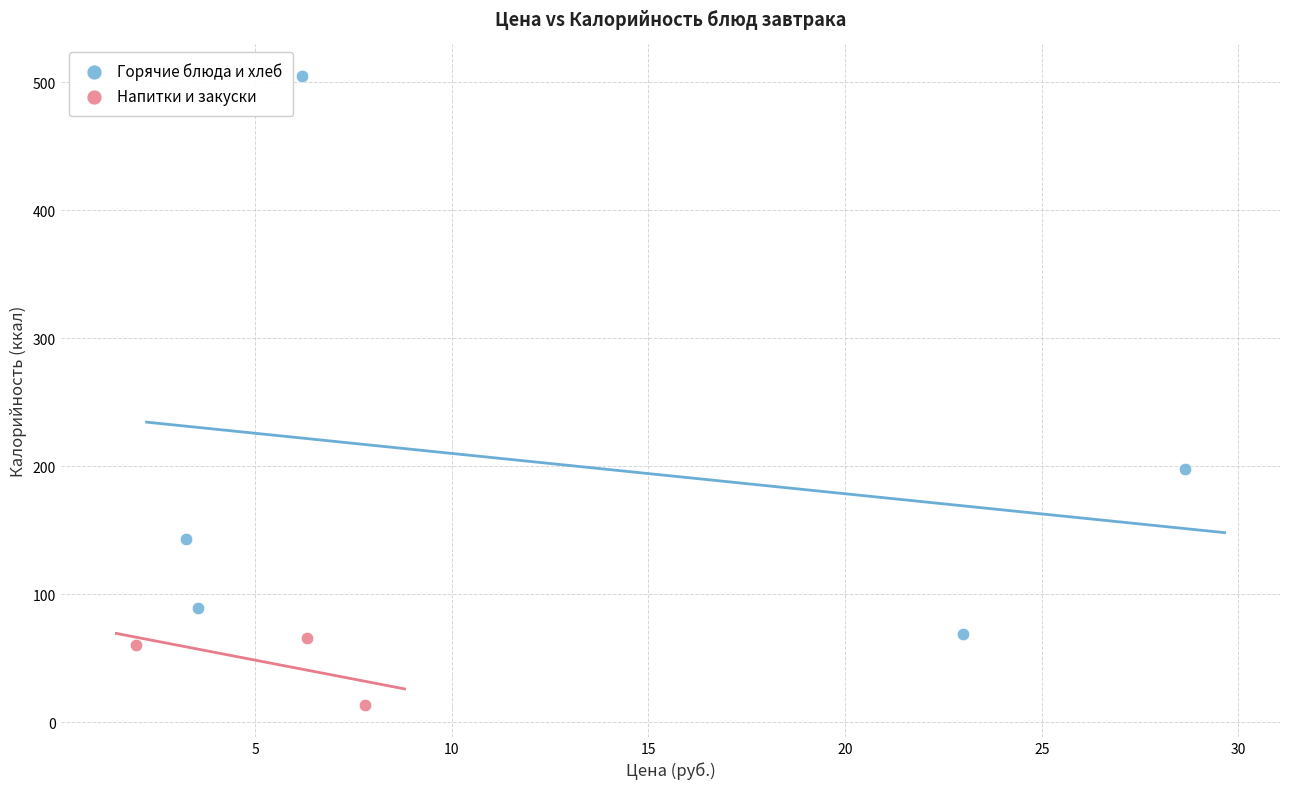

Which series reaches the minimum Y coordinate?

Напитки и закуски